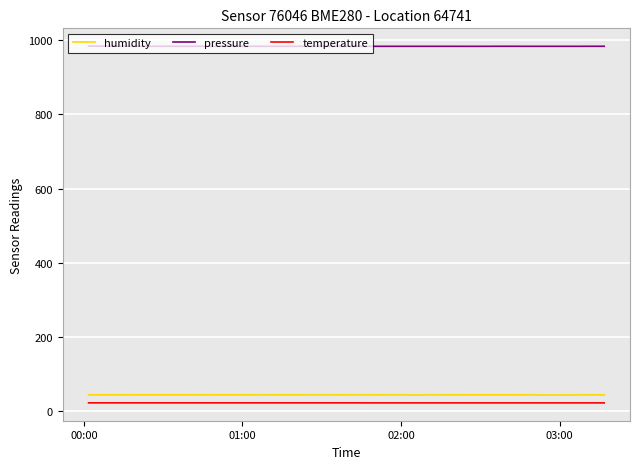

What is the maximum value for humidity?

43.6